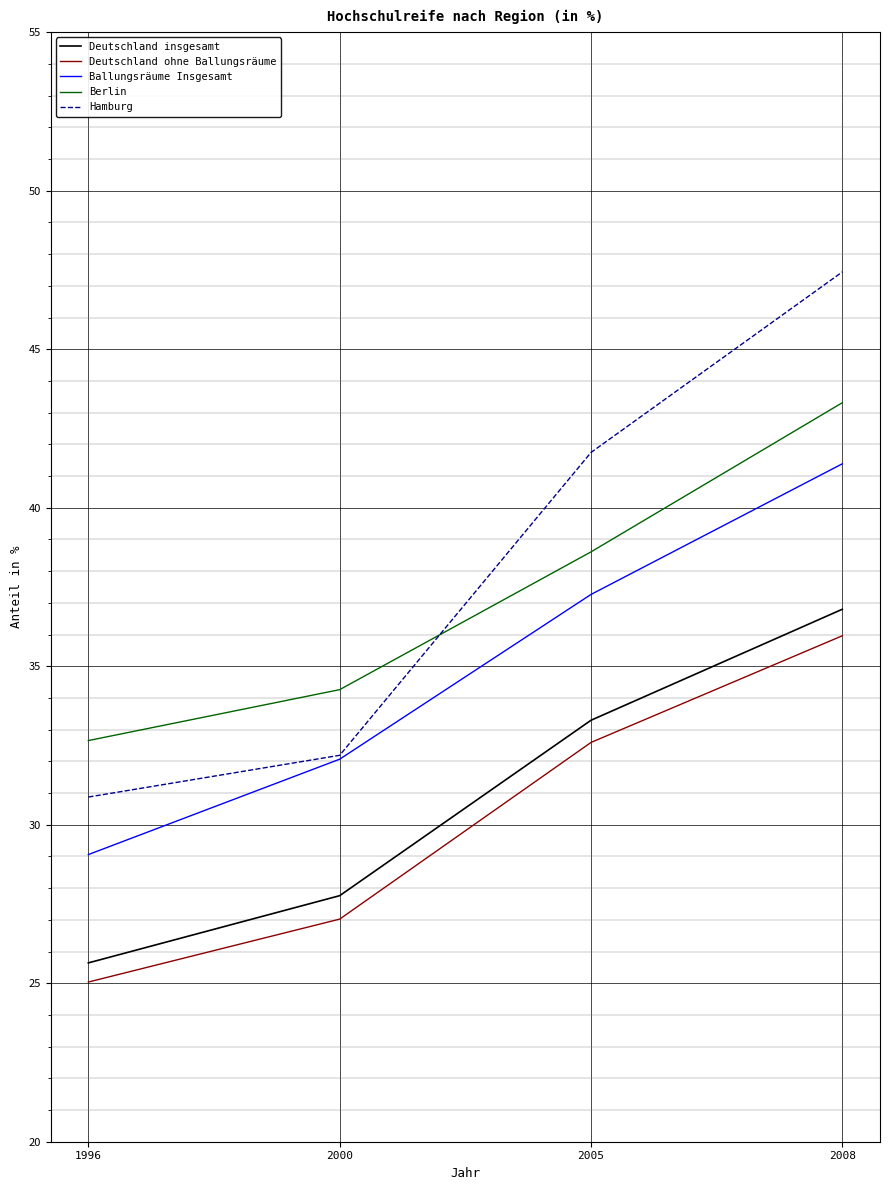

Where do Hamburg and Berlin first cross each other?

2000 and 2005